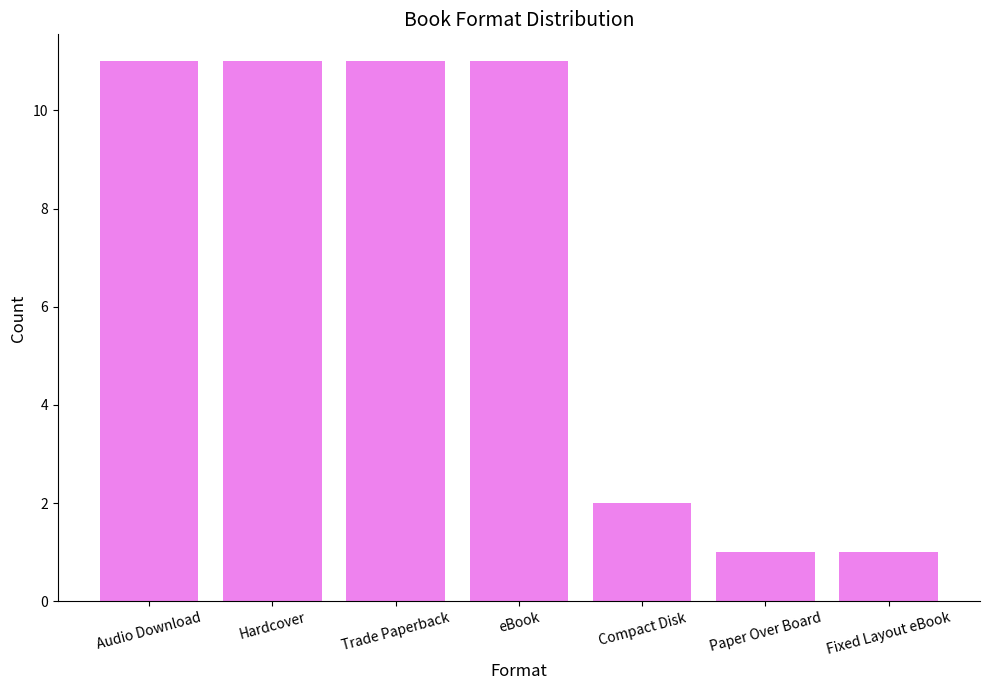

The chart shows a value of 11 at Audio Download. True or false?

True